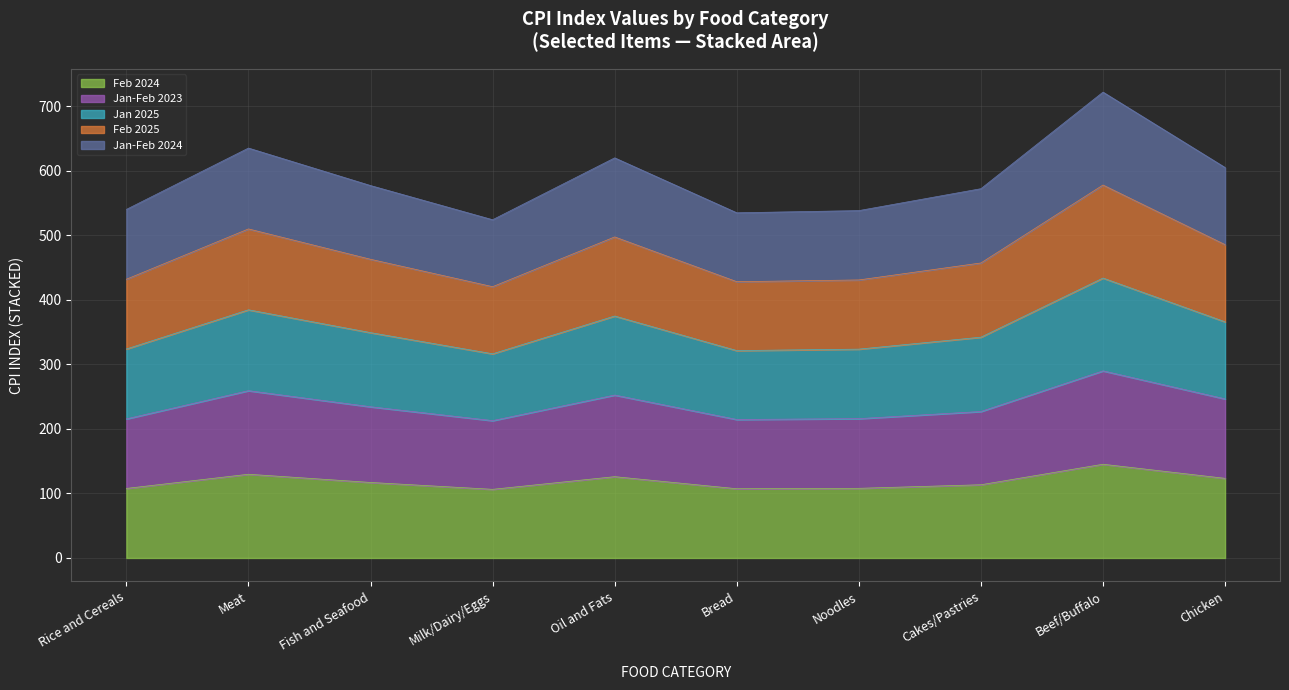

What are all the series names shown in the legend?

Feb 2024, Jan-Feb 2023, Jan 2025, Feb 2025, Jan-Feb 2024